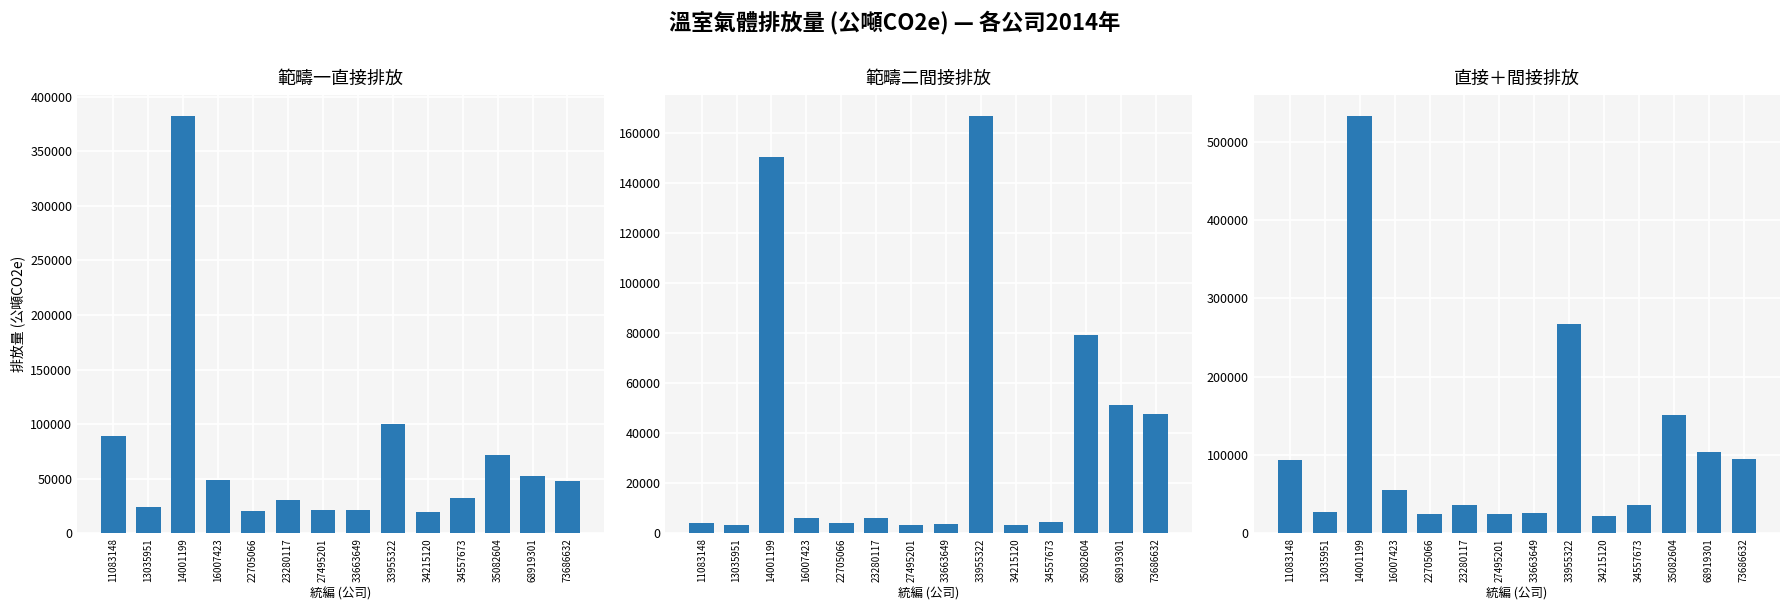

The 範疇二間接排放 series shows 139184.3 at 35082604. True or false?

False